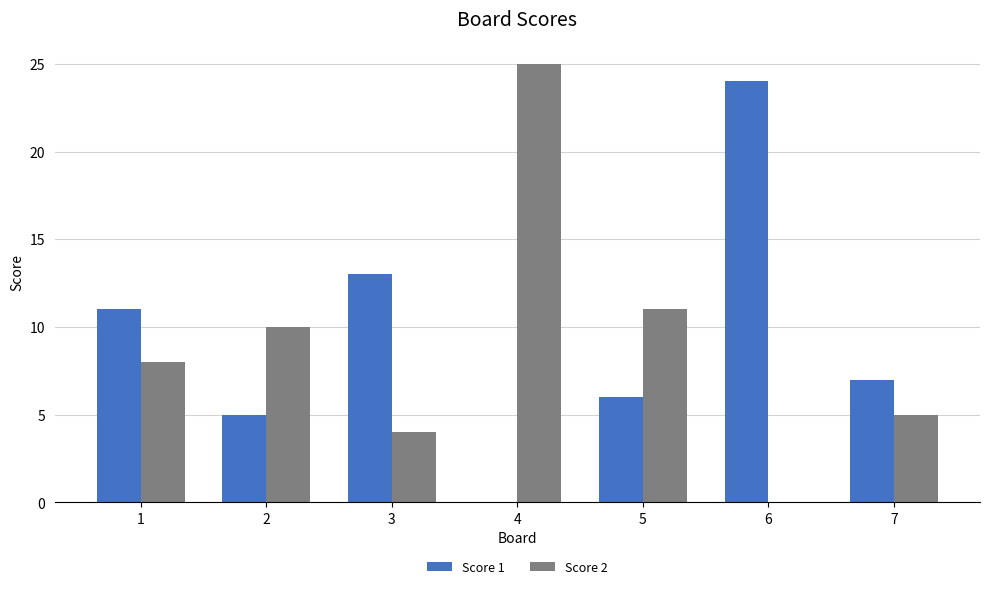

What is the maximum value for Score 2?

25